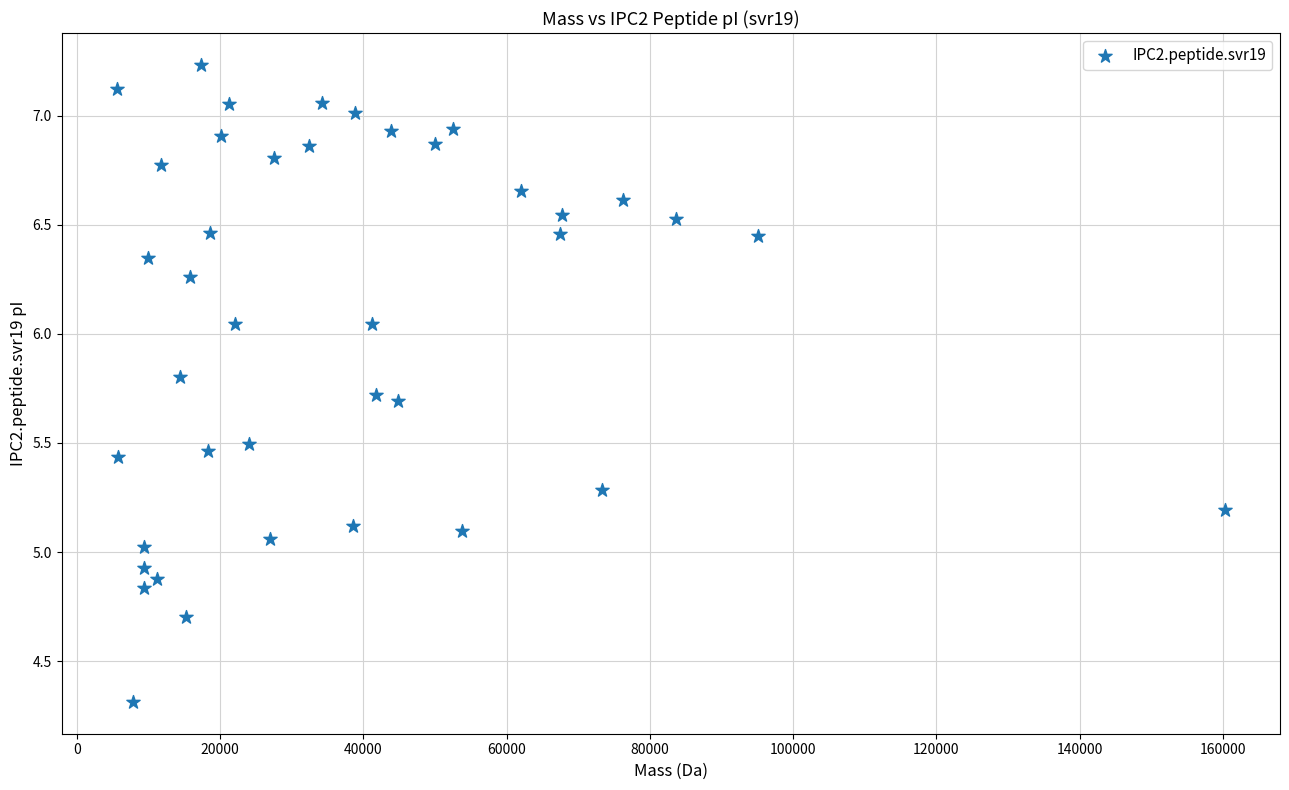

What is the range of Y values (max minus min)?

2.9